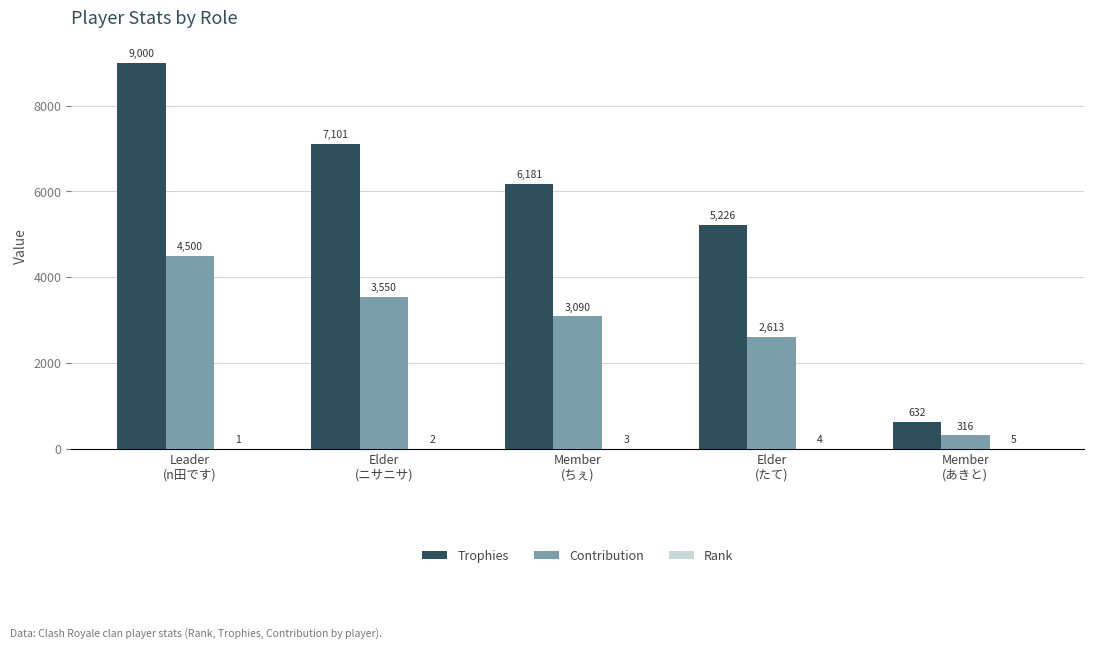

What is the highest value of the Contribution series?

4500